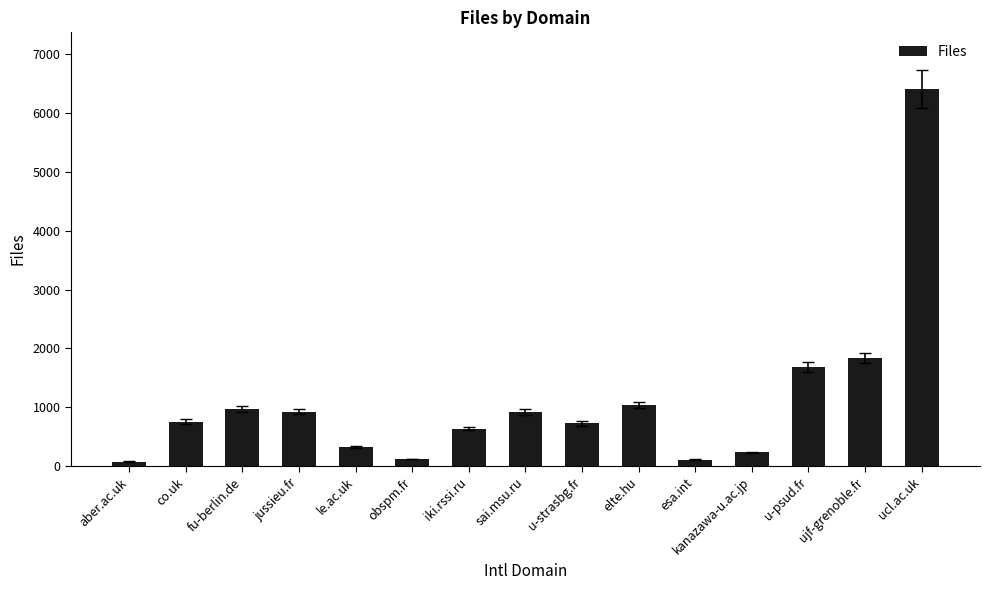

What is the difference between the values at u-psud.fr and obspm.fr?

1560